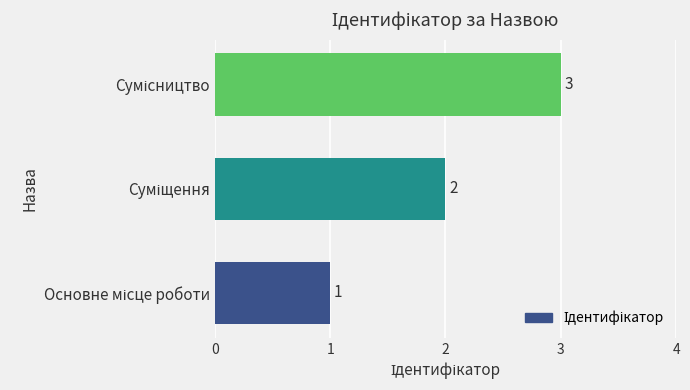

What is the average value?

2